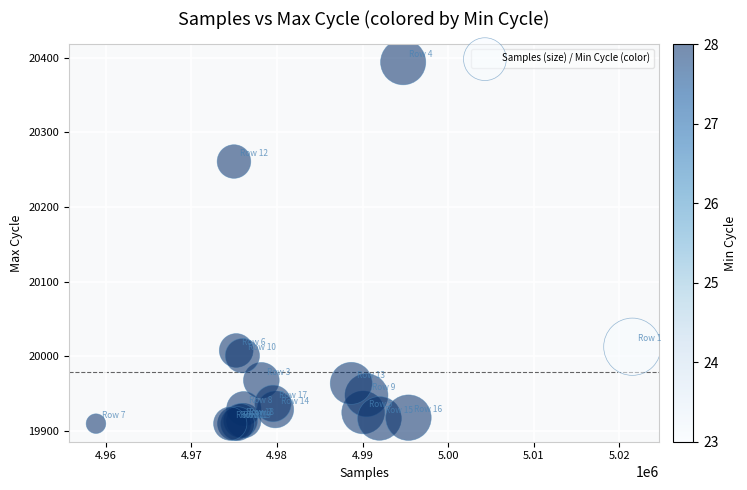

What Y value in the scatter plot is closest to 20152?

20261